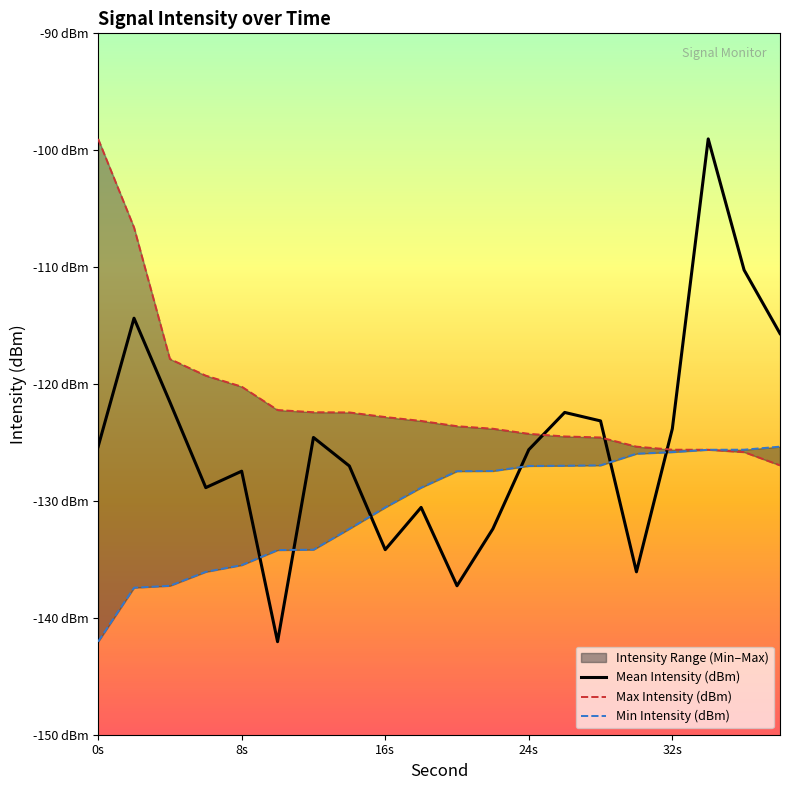

Reading left to right, what are all the values shown in this chart?

Mean Intensity (dBm): -125.4	-114.4	-121.5	-128.9	-127.5	-142.0	-124.6	-127.0	-134.2	-130.6	-137.3	-132.4	-125.6	-122.4	-123.2	-136.1	-123.8	-99.0	-110.3	-115.7
Max Intensity (dBm): -99.0	-106.6	-117.9	-119.3	-120.2	-122.2	-122.4	-122.4	-122.8	-123.2	-123.6	-123.8	-124.3	-124.5	-124.6	-125.4	-125.6	-125.6	-125.8	-127.0
Min Intensity (dBm): -142.0	-137.4	-137.3	-136.1	-135.5	-134.2	-134.2	-132.4	-130.6	-128.9	-127.5	-127.4	-127.0	-127.0	-127.0	-126.0	-125.8	-125.6	-125.6	-125.4